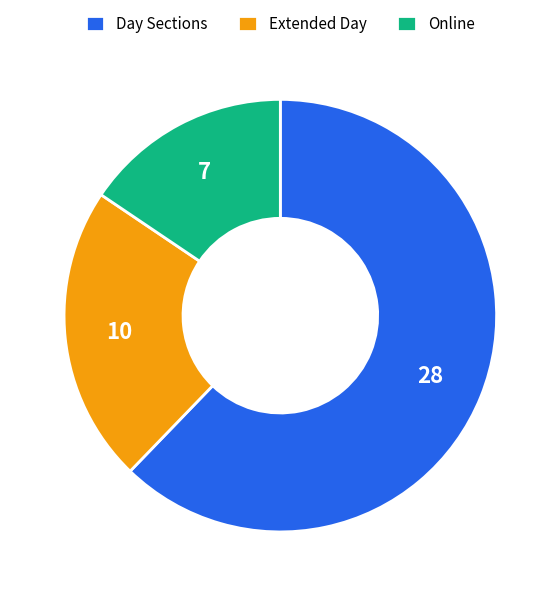

Is the sum of Day Sections and Extended Day greater than half?

Yes